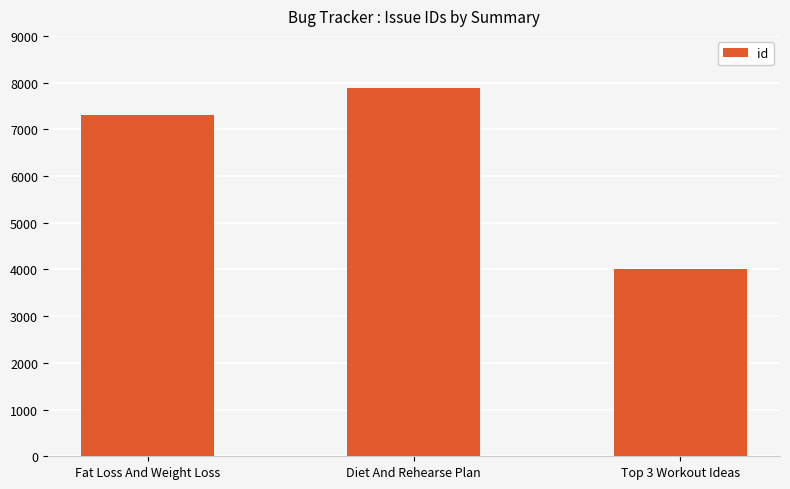

Which category has the lowest value across all series?

Top 3 Workout Ideas